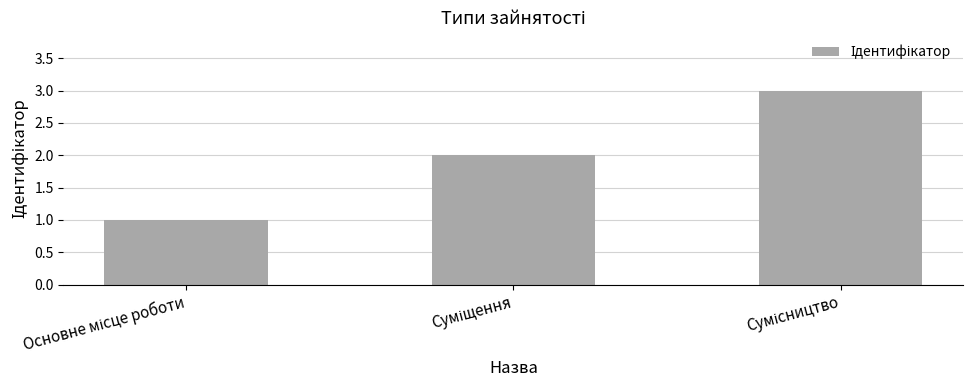

What is the greatest value displayed?

3